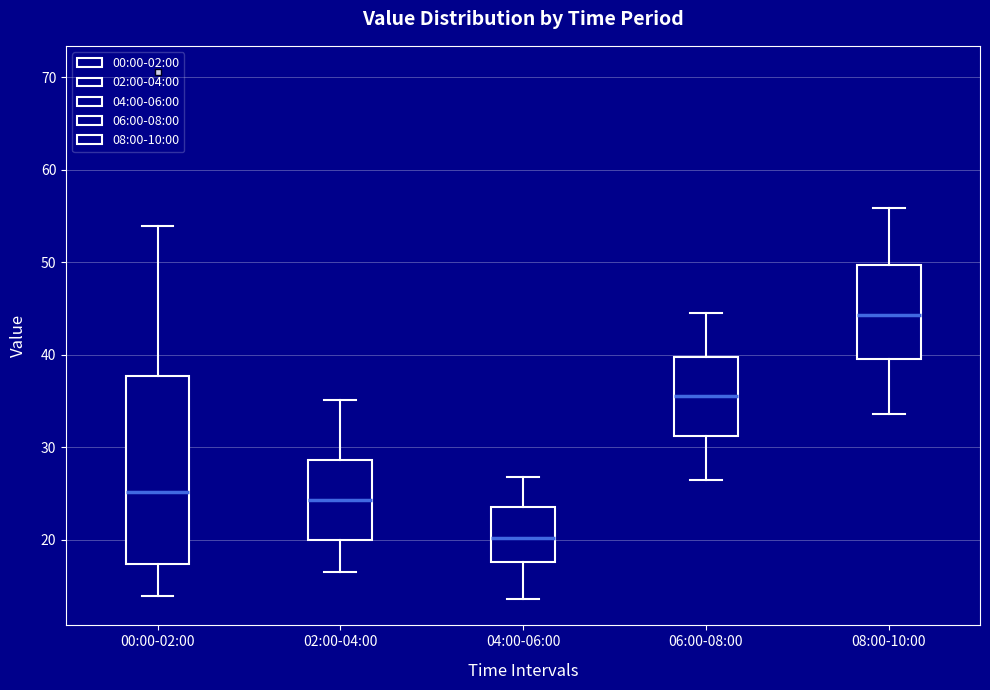

Reading left to right, read every box against the y-axis: the position of its median line, the range the box covers, and the ends of its whiskers. The values are not printed on the chart, so give them approximately, as read against the axis.

00:00-02:00: median 25, box 17 to 38, whiskers 14 to 54
02:00-04:00: median 24, box 20 to 29, whiskers 17 to 35
04:00-06:00: median 20, box 18 to 24, whiskers 14 to 27
06:00-08:00: median 36, box 31 to 40, whiskers 27 to 45
08:00-10:00: median 44, box 40 to 50, whiskers 34 to 56